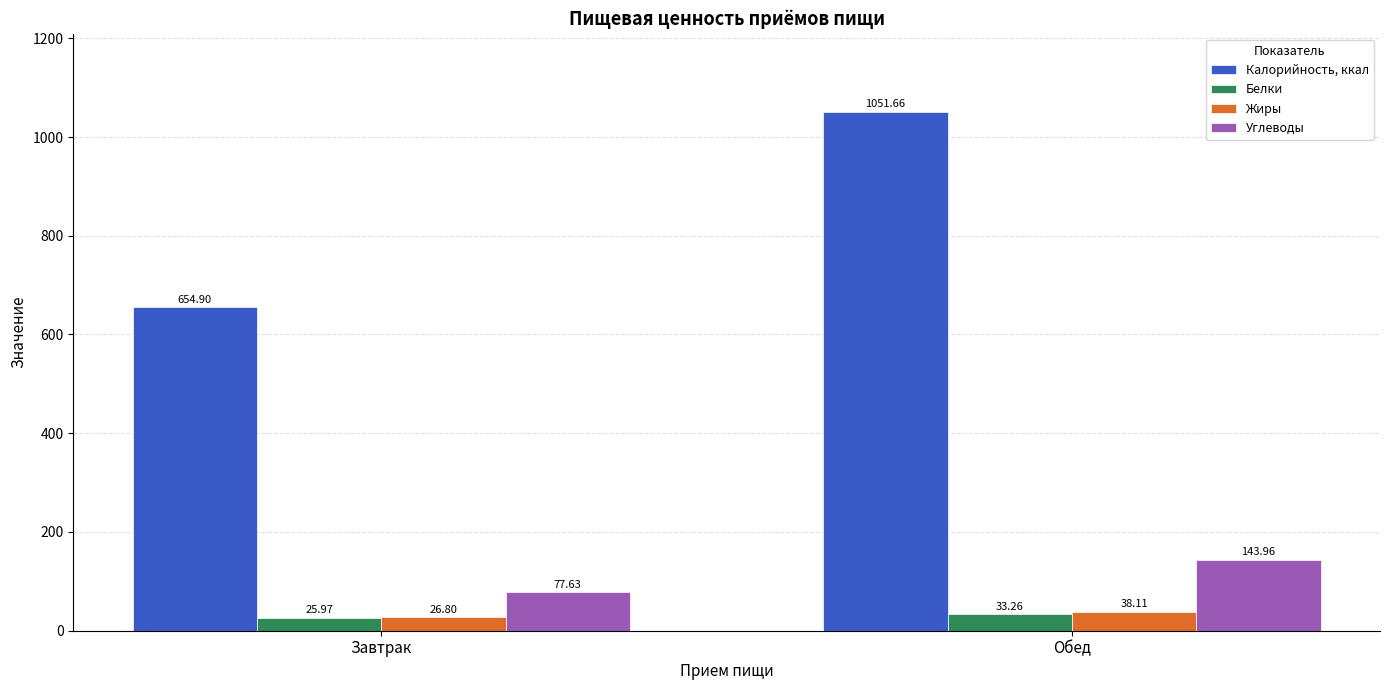

True or false: Калорийность, ккал has a value of 953.1 at Завтрак.

False